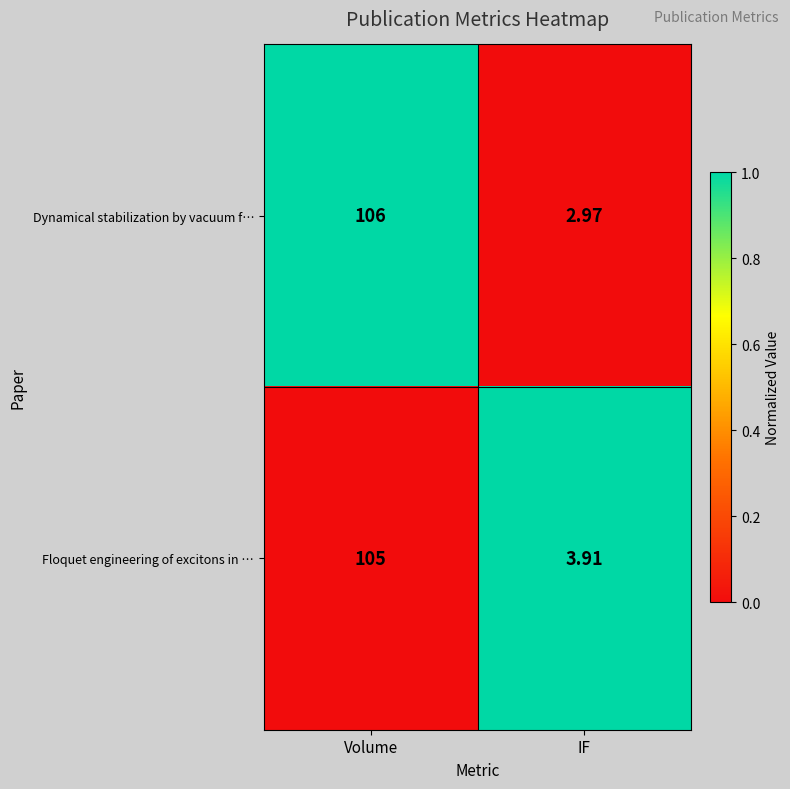

List the series in order of their peak value, highest first.

Dynamical stabilization by vacuum f…, Floquet engineering of excitons in …